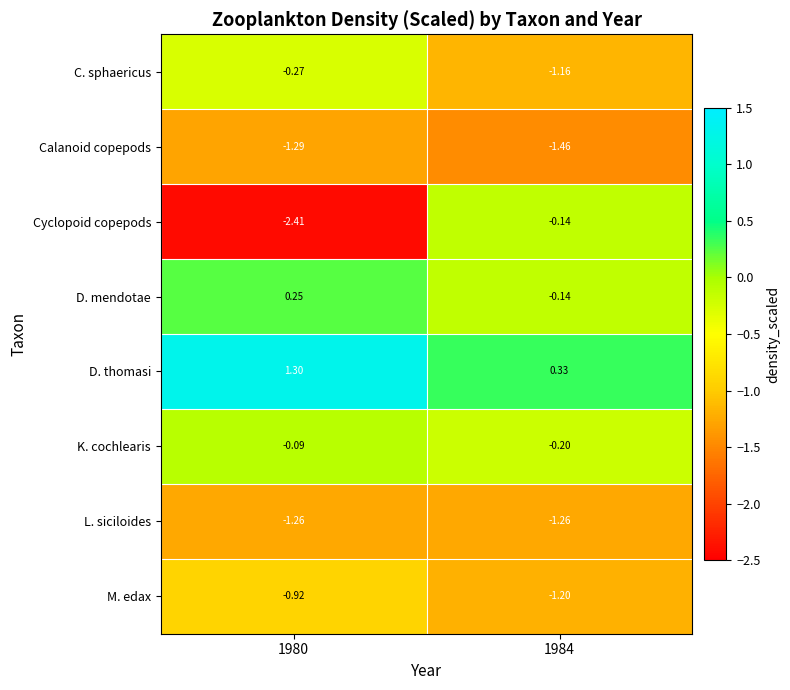

Which series has the widest spread of values?

Cyclopoid copepods